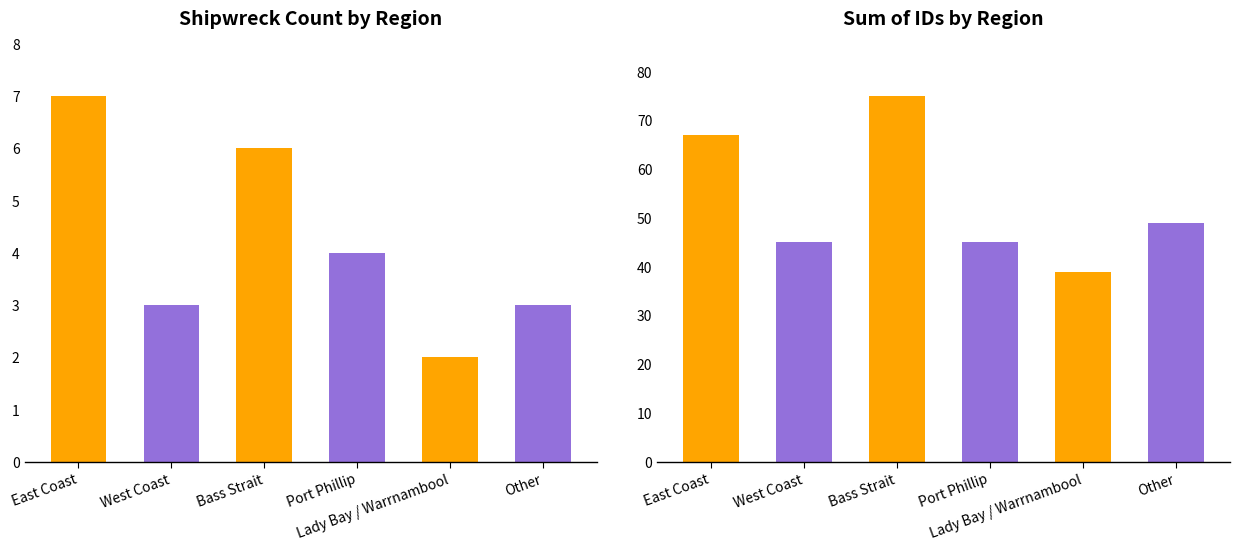

How many Count values are between 3 and 6?

4